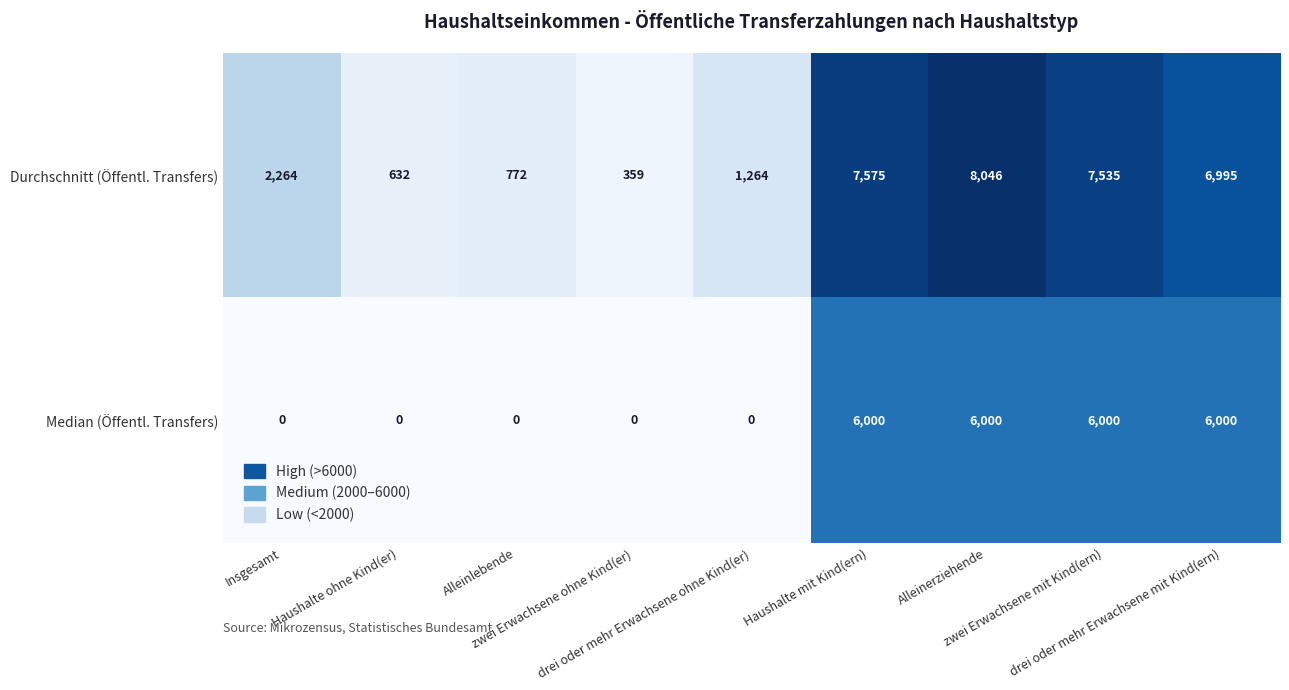

Count the Median (Öffentl. Transfers) values in the range 0 to 6000.

9